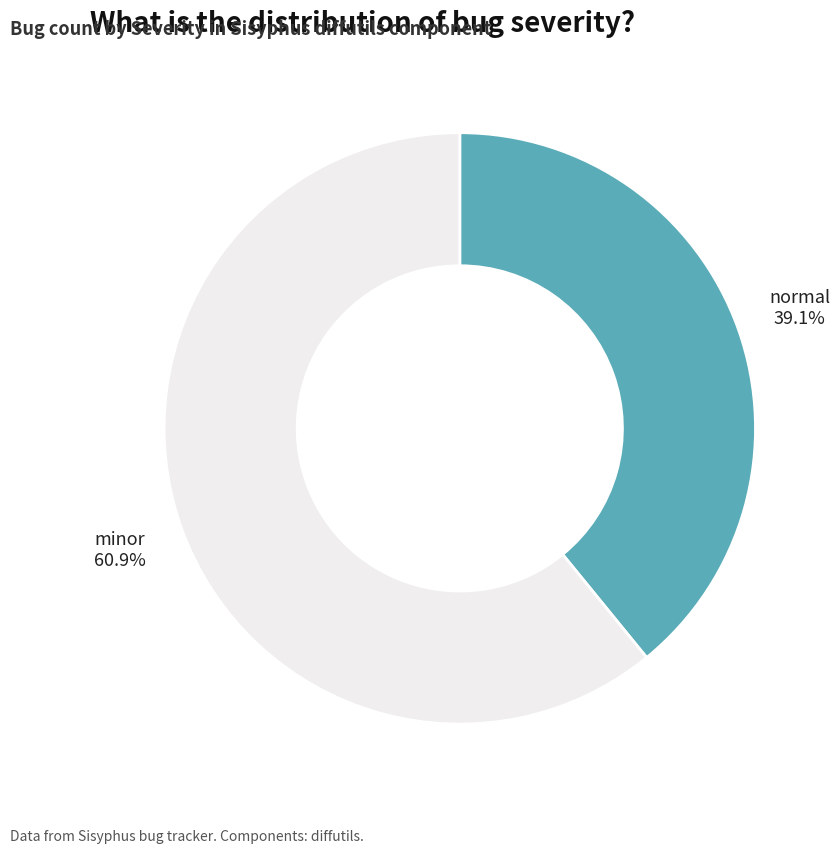

Does any single category account for the majority?

Yes